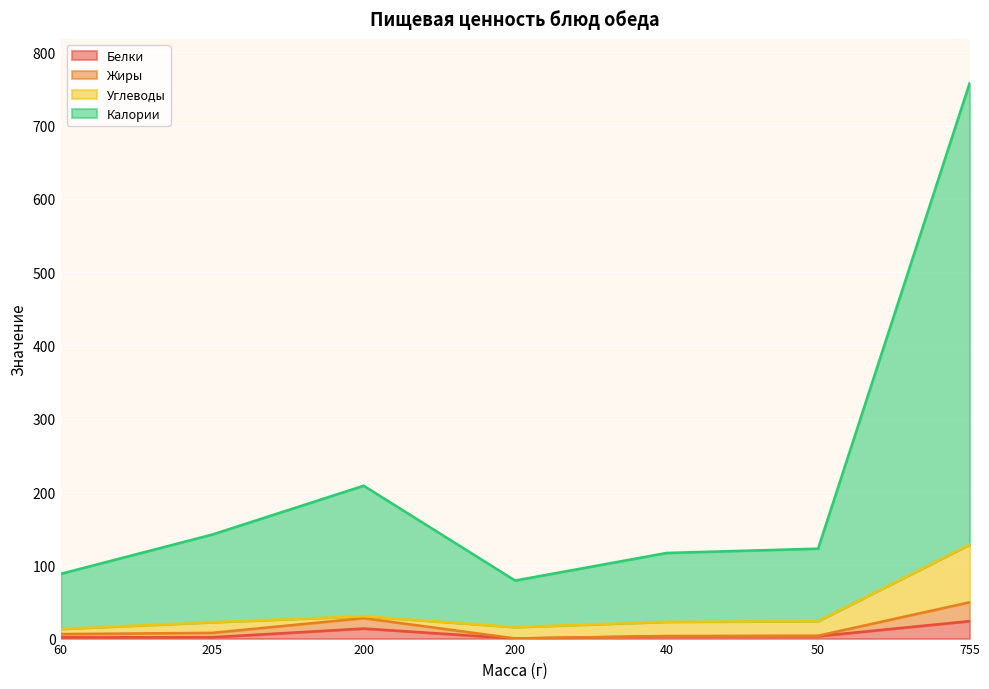

True or false: Белки has more than 1 points higher than both neighbors.

False